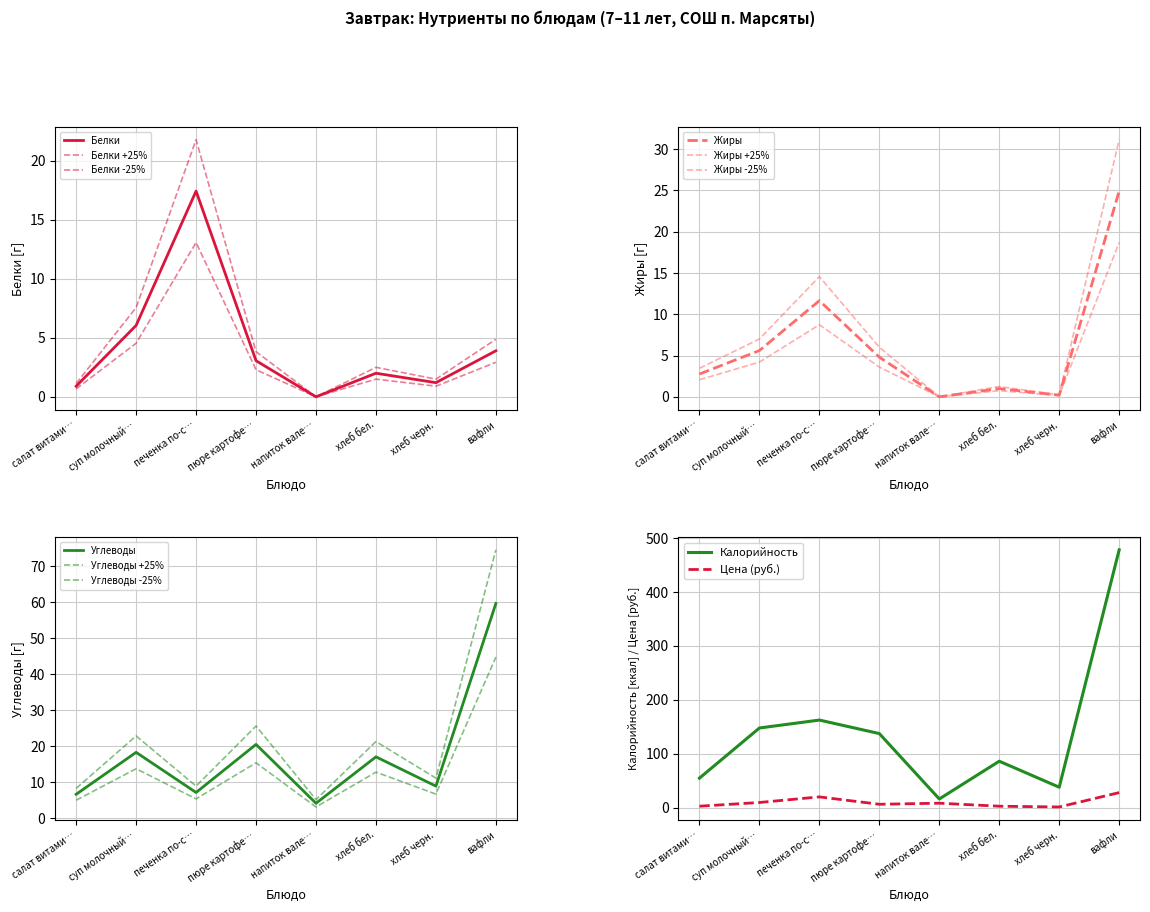

What is the sum of all Белки values?

34.5